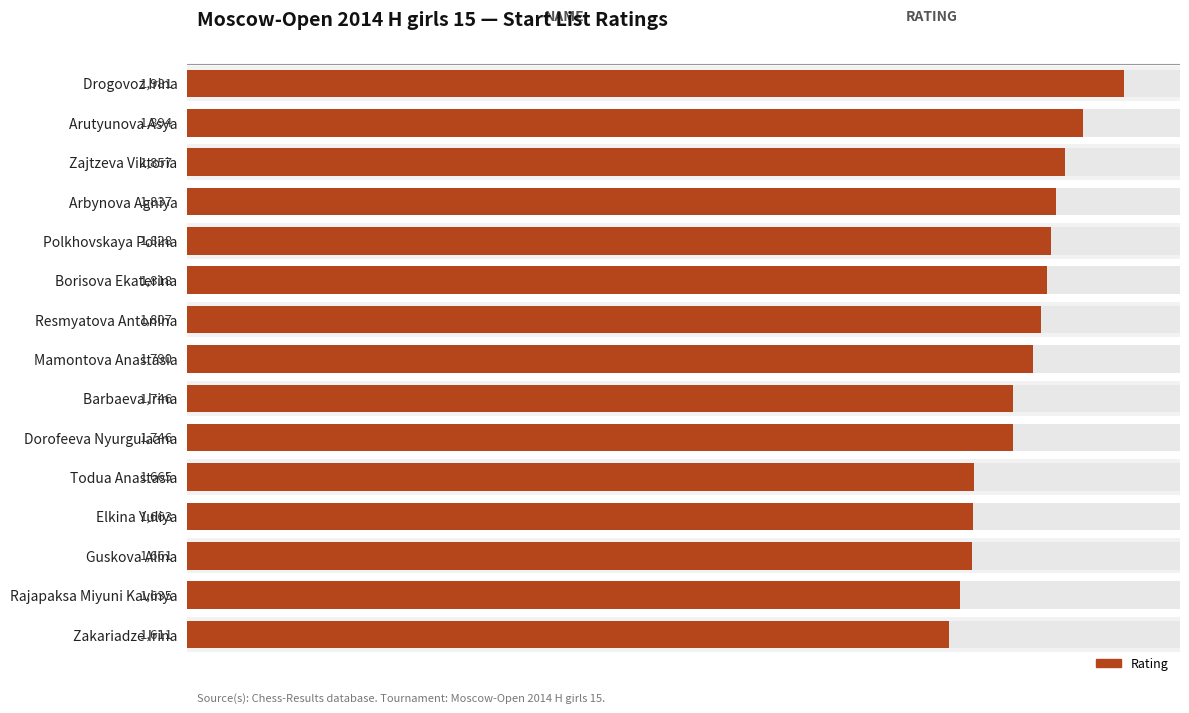

True or false: the data shows 1828 at Polkhovskaya Polina.

True